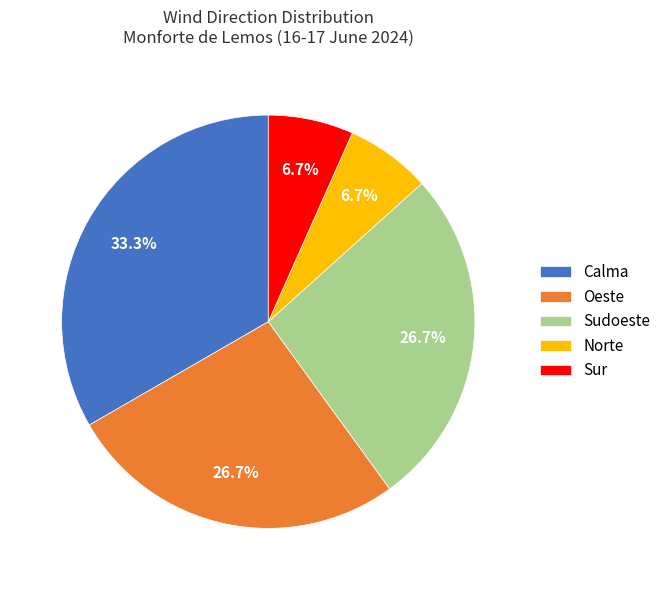

Does Norte represent more than half of the total?

No